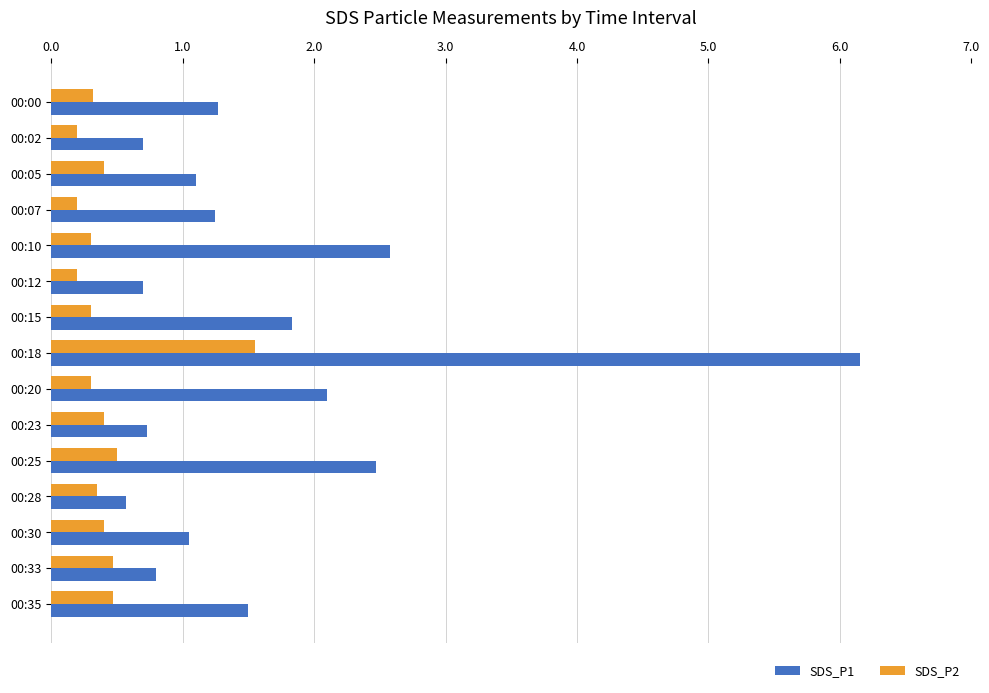

What is the maximum value shown in the chart?

6.2